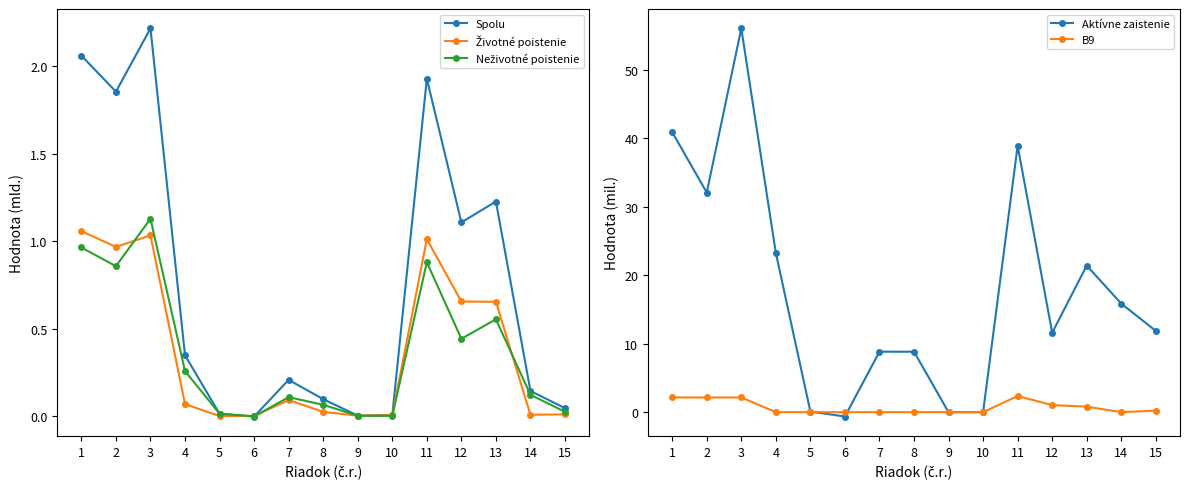

What is the greatest value displayed?

56.0